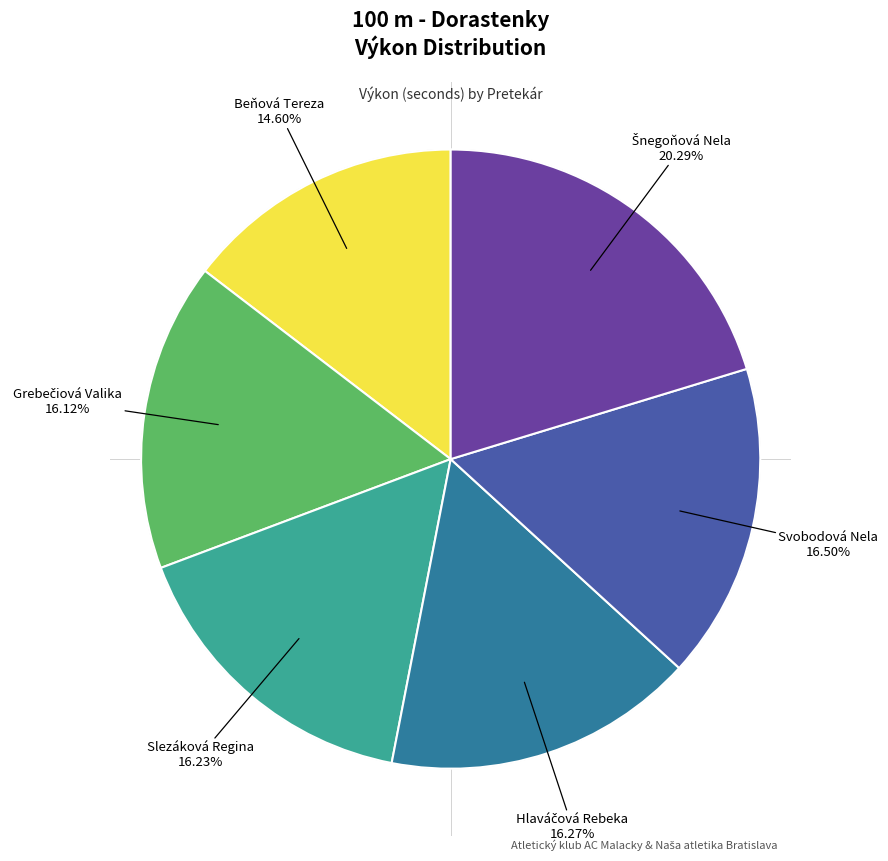

Is there a majority slice in this chart?

No